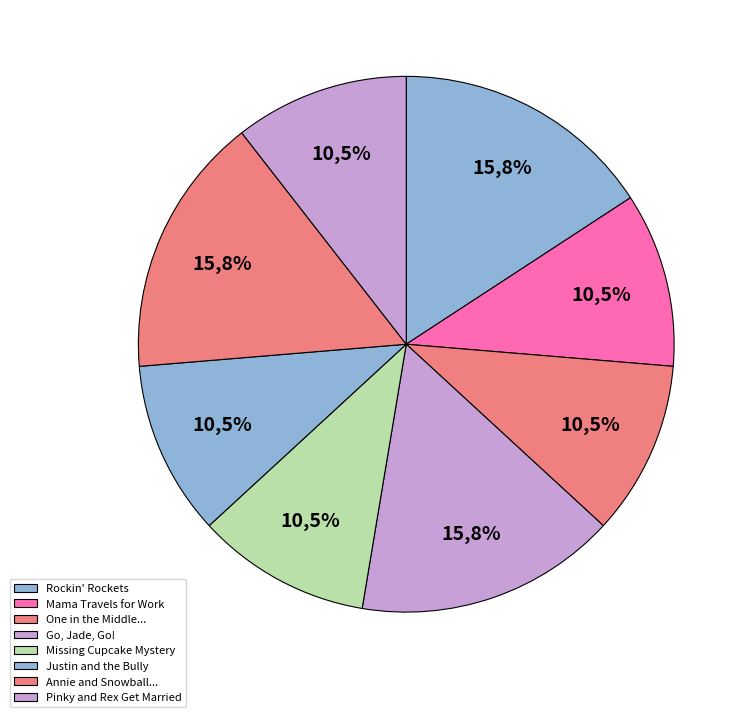

What is the change in value from Mama Travels for Work to Go, Jade, Go!?

+1